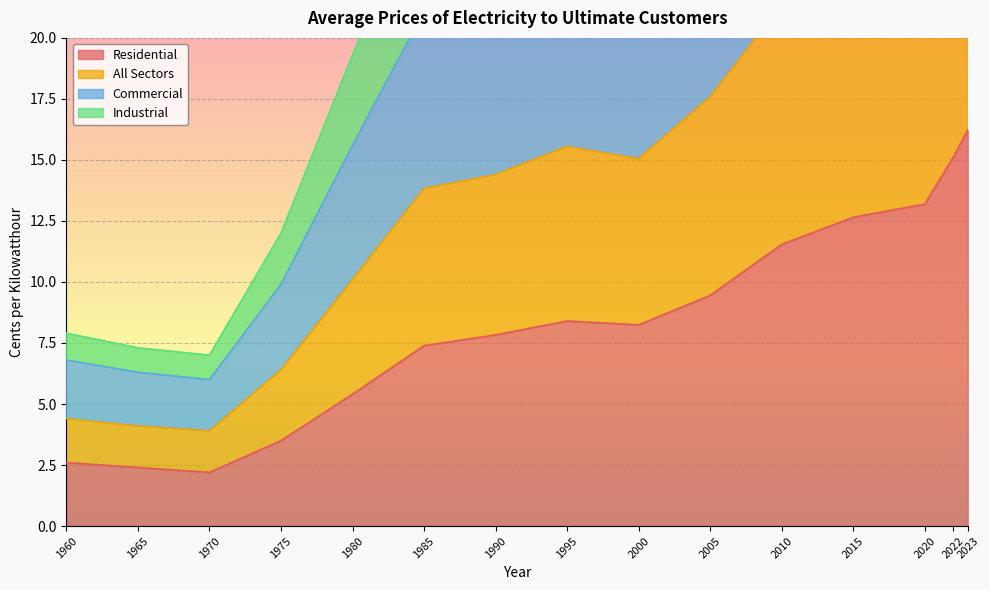

Is it true that Residential equals 11.9 at 1995?

False